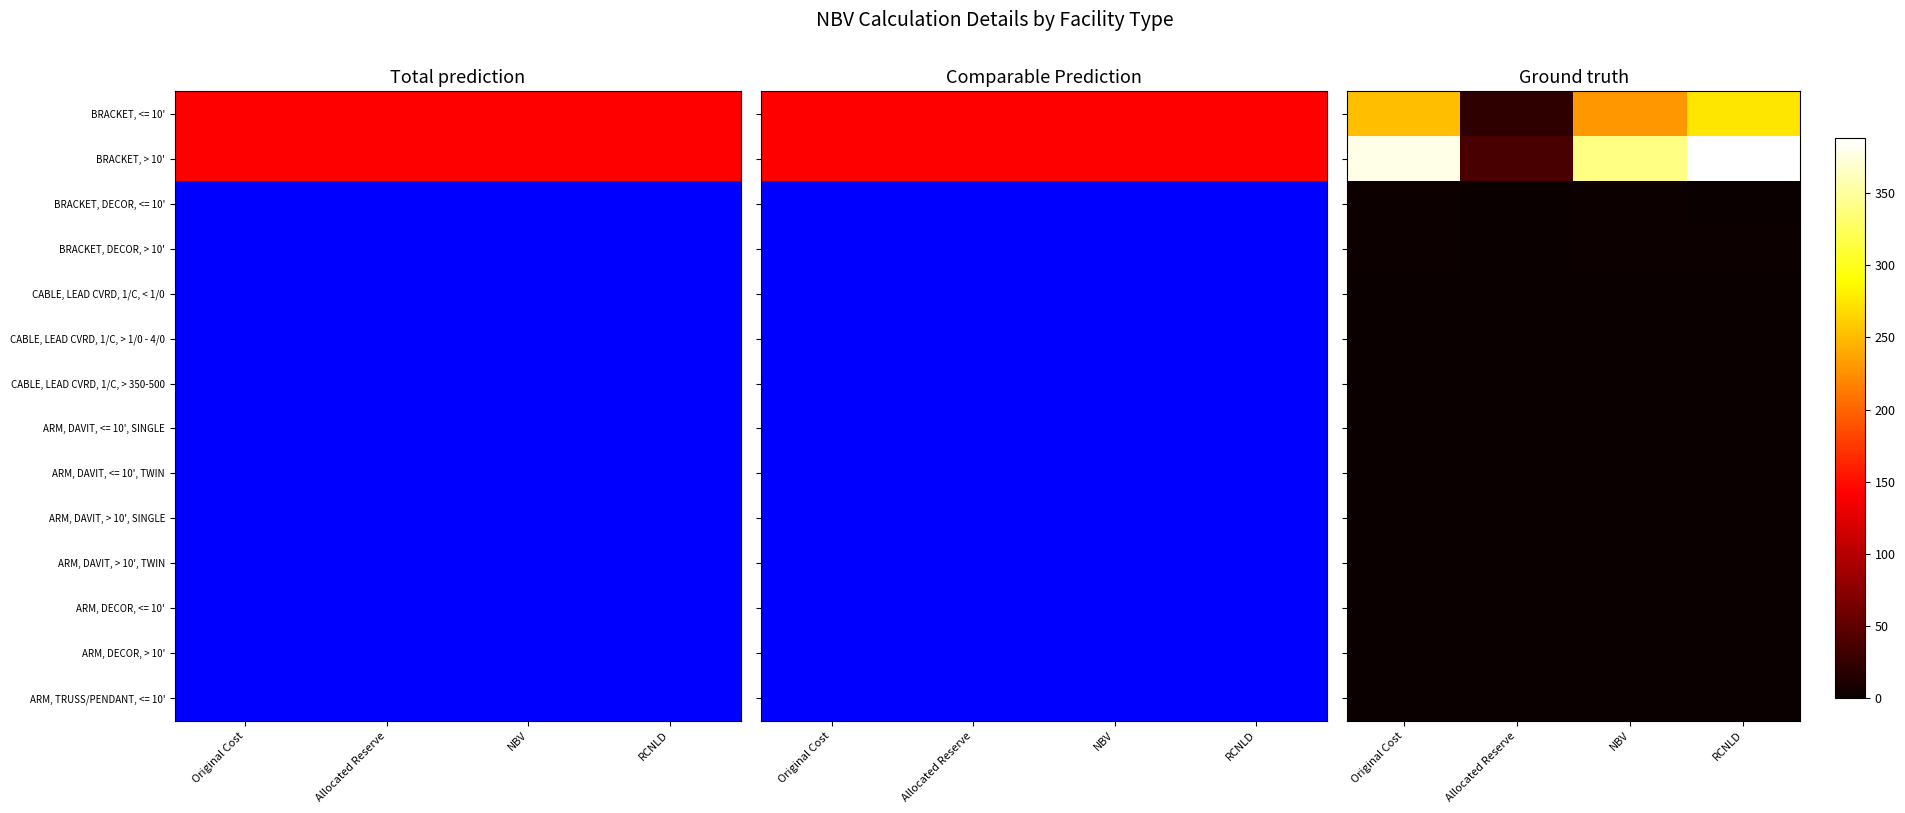

At RCNLD, list the series in order from smallest to largest.

BRACKET, DECOR, <= 10', CABLE, LEAD CVRD, 1/C, < 1/0, CABLE, LEAD CVRD, 1/C, > 1/0 - 4/0, CABLE, LEAD CVRD, 1/C, > 350-500, ARM, DAVIT, <= 10', SINGLE, ARM, DAVIT, <= 10', TWIN, ARM, DAVIT, > 10', SINGLE, ARM, DAVIT, > 10', TWIN, ARM, DECOR, <= 10', ARM, DECOR, > 10', ARM, TRUSS/PENDANT, <= 10', BRACKET, DECOR, > 10', BRACKET, <= 10', BRACKET, > 10'